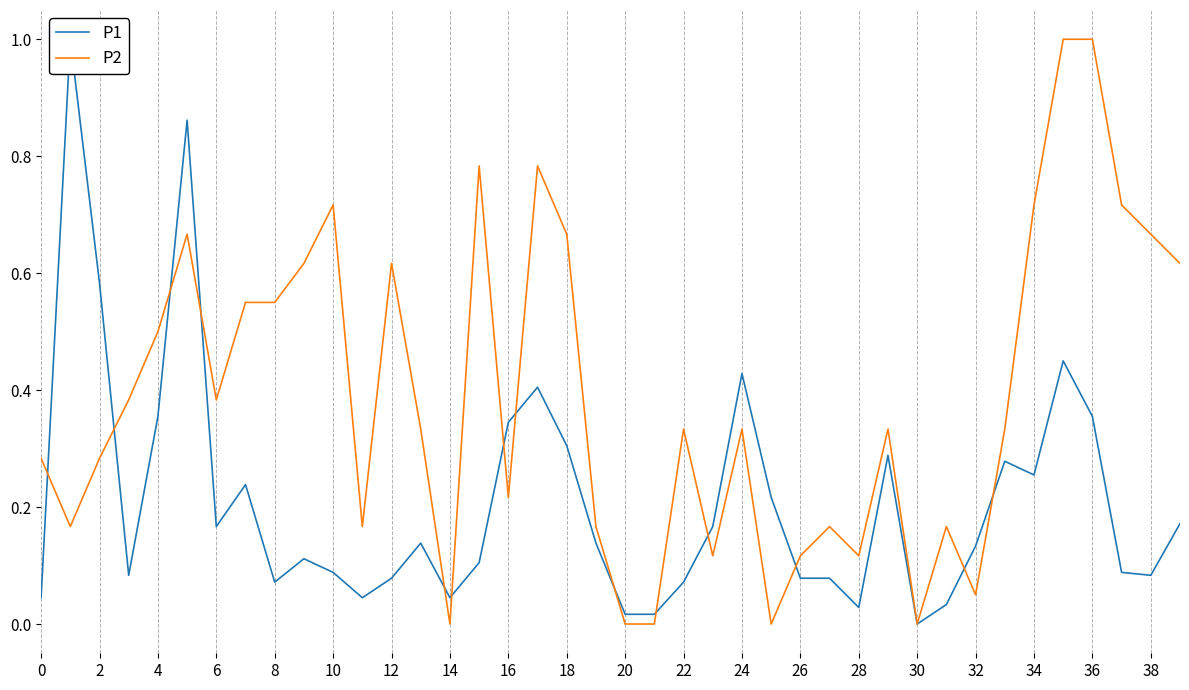

Which series changed the most between 23 and 24?

P1